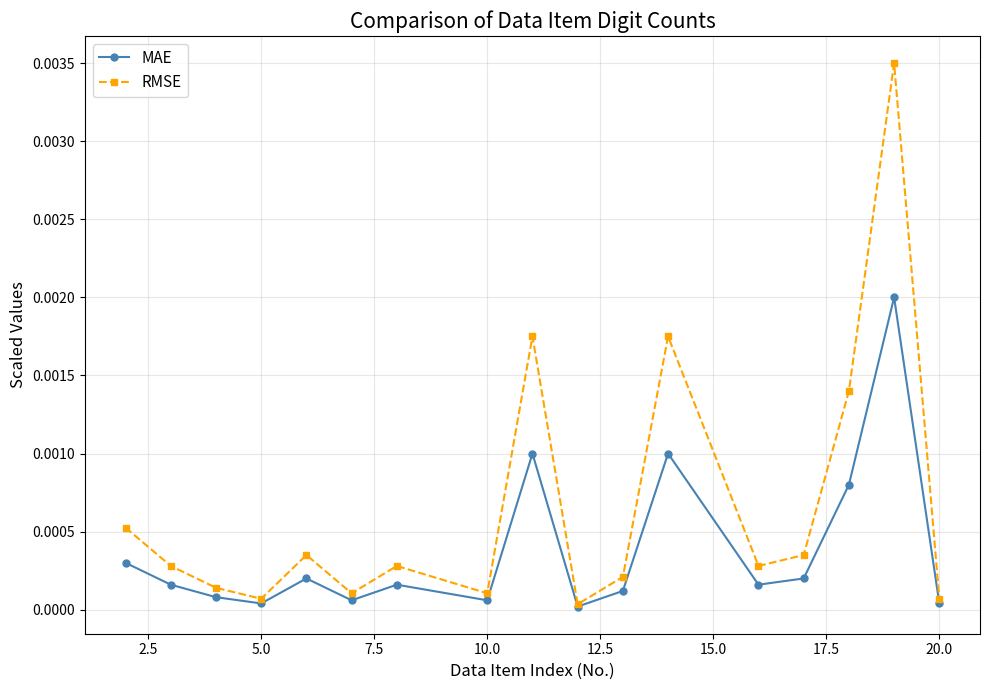

Which series has the widest spread of values?

RMSE